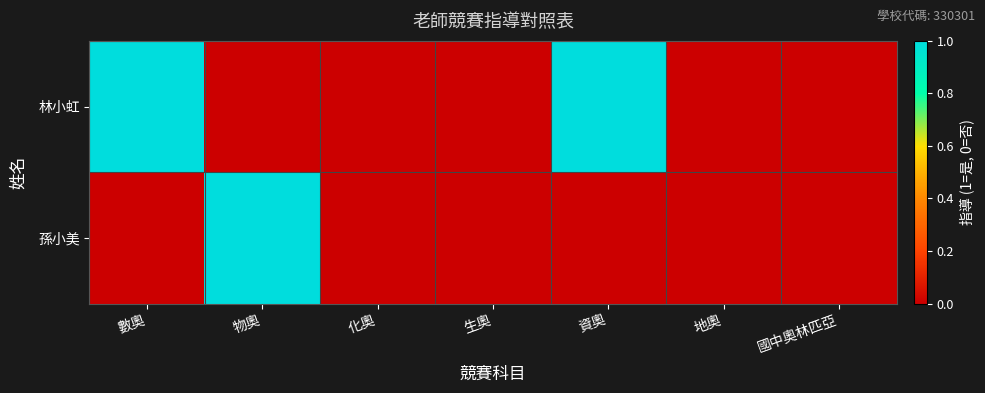

Between 生奧 and 國中奧林匹亞, which is larger?

生奧